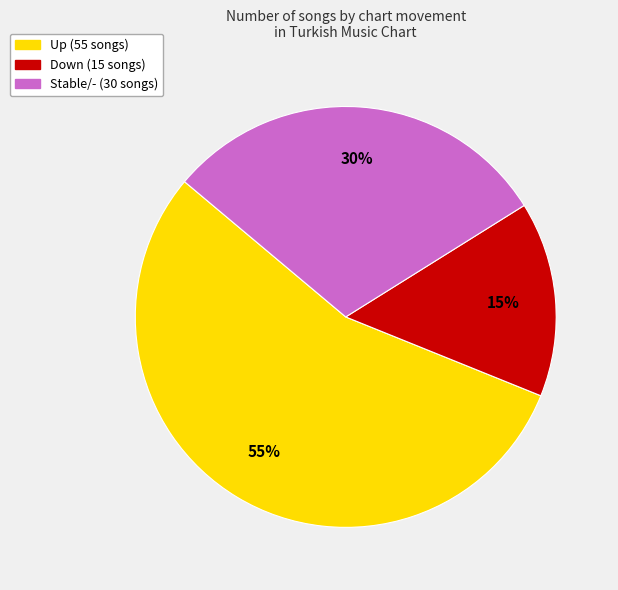

To the nearest percent, what is the average slice percentage?

33%